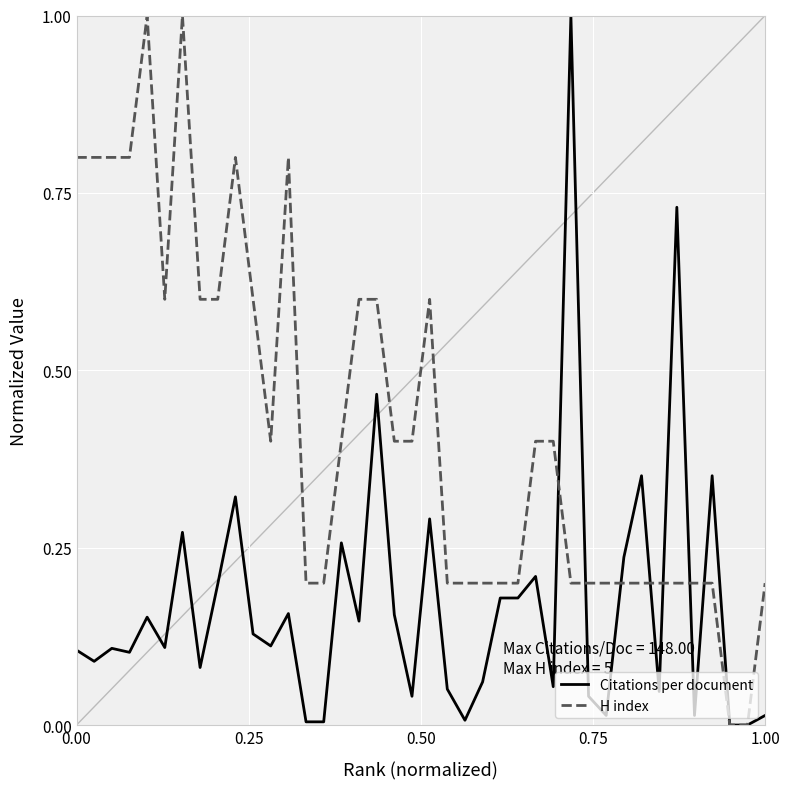

What is the greatest value displayed?

1.0